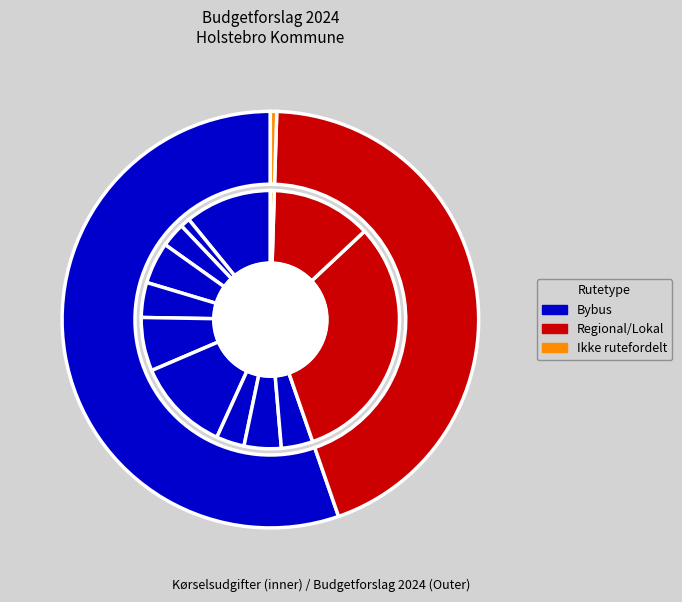

To the nearest percent, what portion does Regional- og lokalkørsel i alt represent?

44%